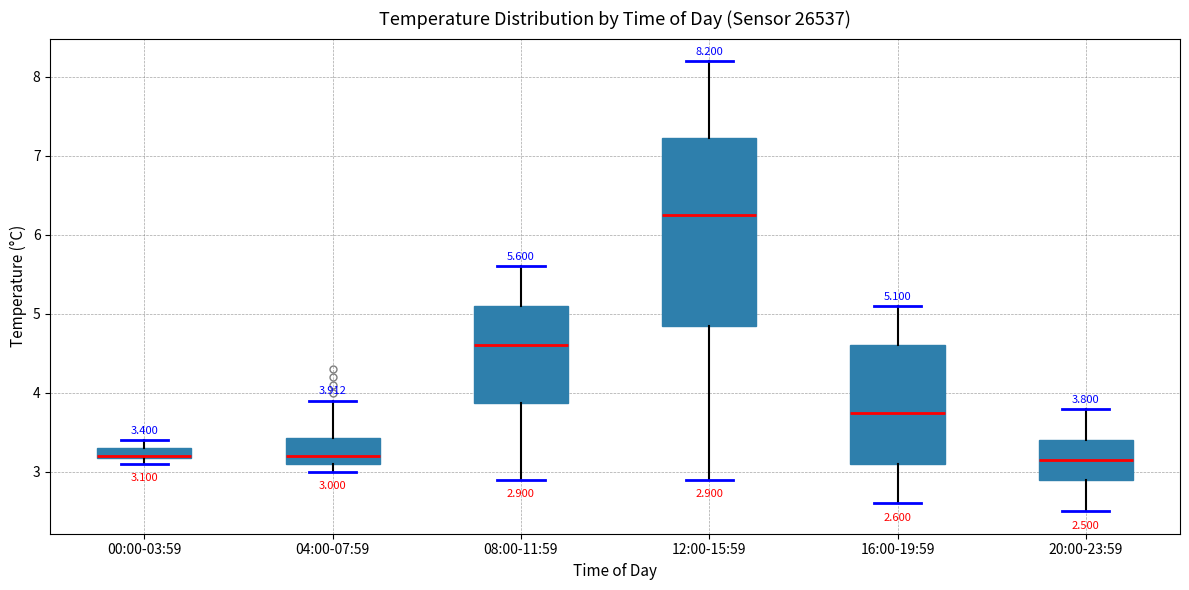

Comparing the boxes themselves (not the whiskers), which one is the tallest?

12:00-15:59